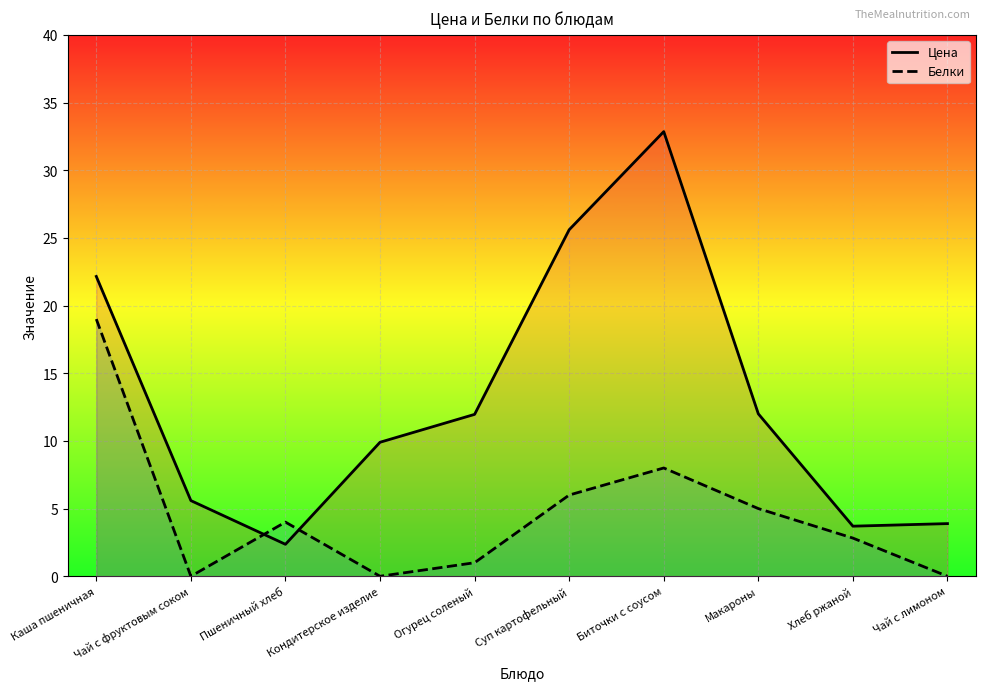

What position from the left is Чай с фруктовым соком?

2